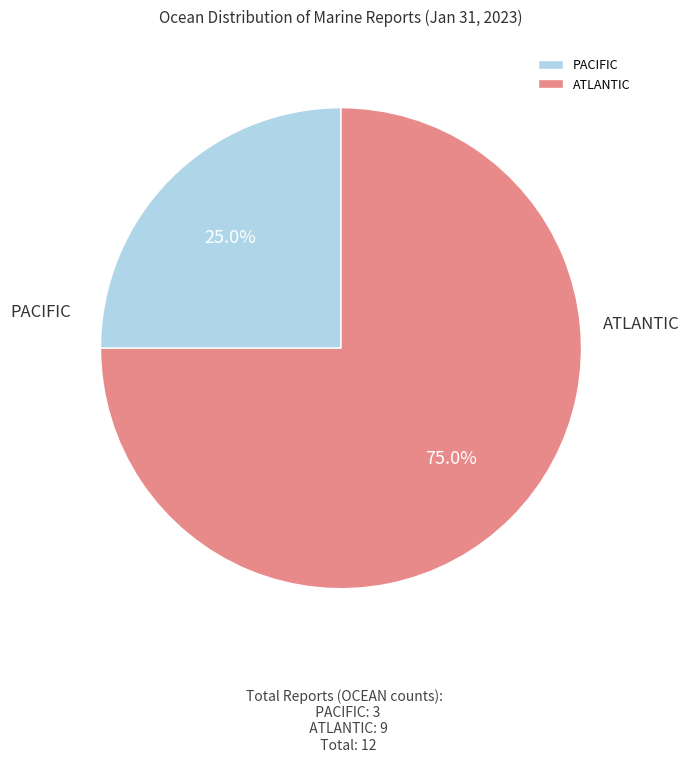

Is PACIFIC the majority of the pie?

No